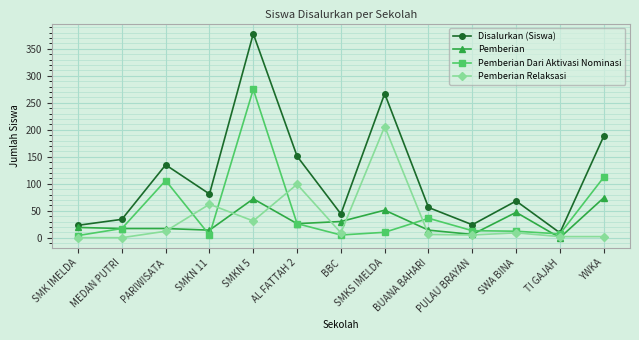

What is the value of the Pemberian Dari Aktivasi Nominasi point at the 11th from the left?

12